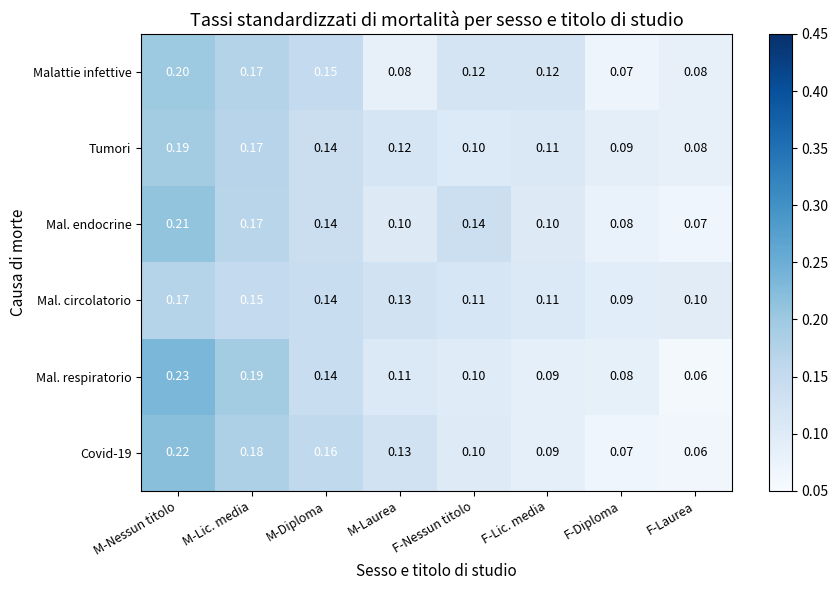

Which series has the widest spread of values?

Mal. respiratorio